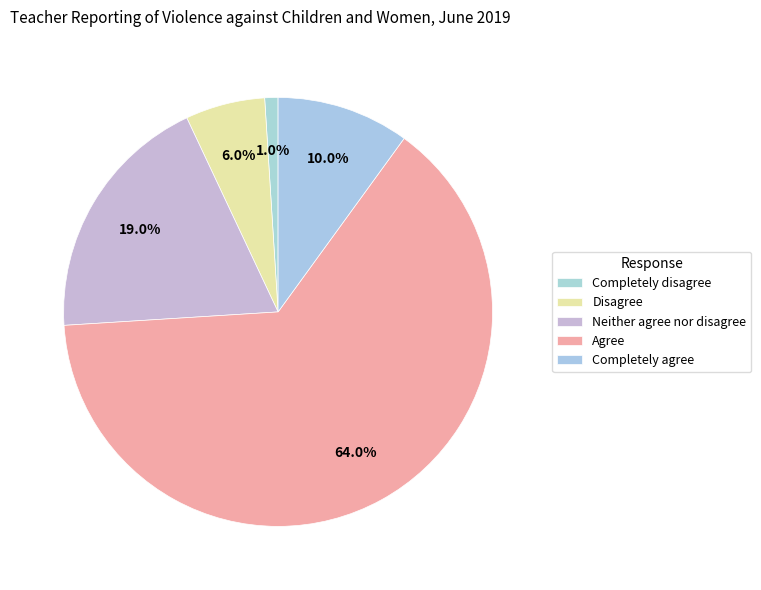

Is the sum of Completely disagree and Completely agree greater than half?

No